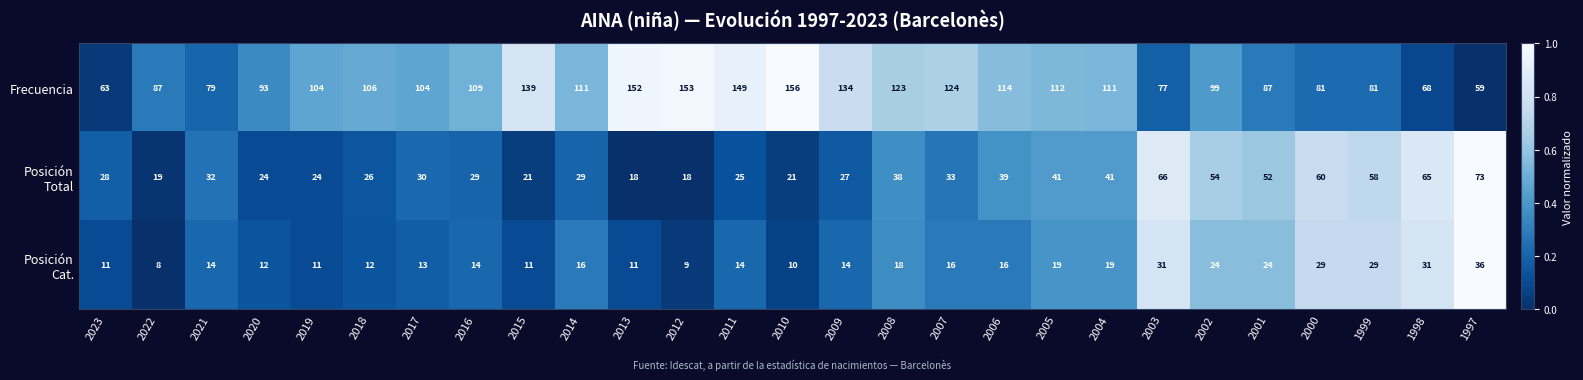

What is the sum of all Frecuencia values?

2875